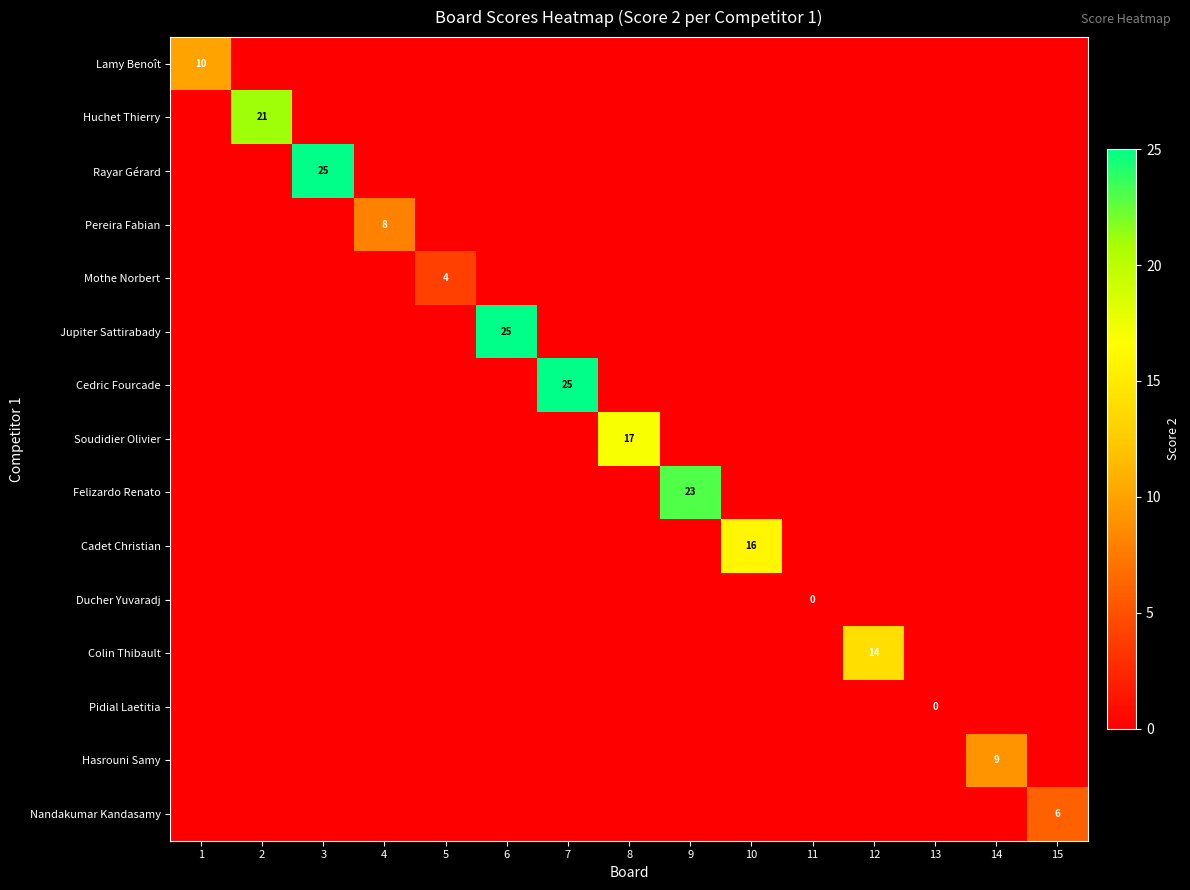

At which category is the sum across all series the highest?

3